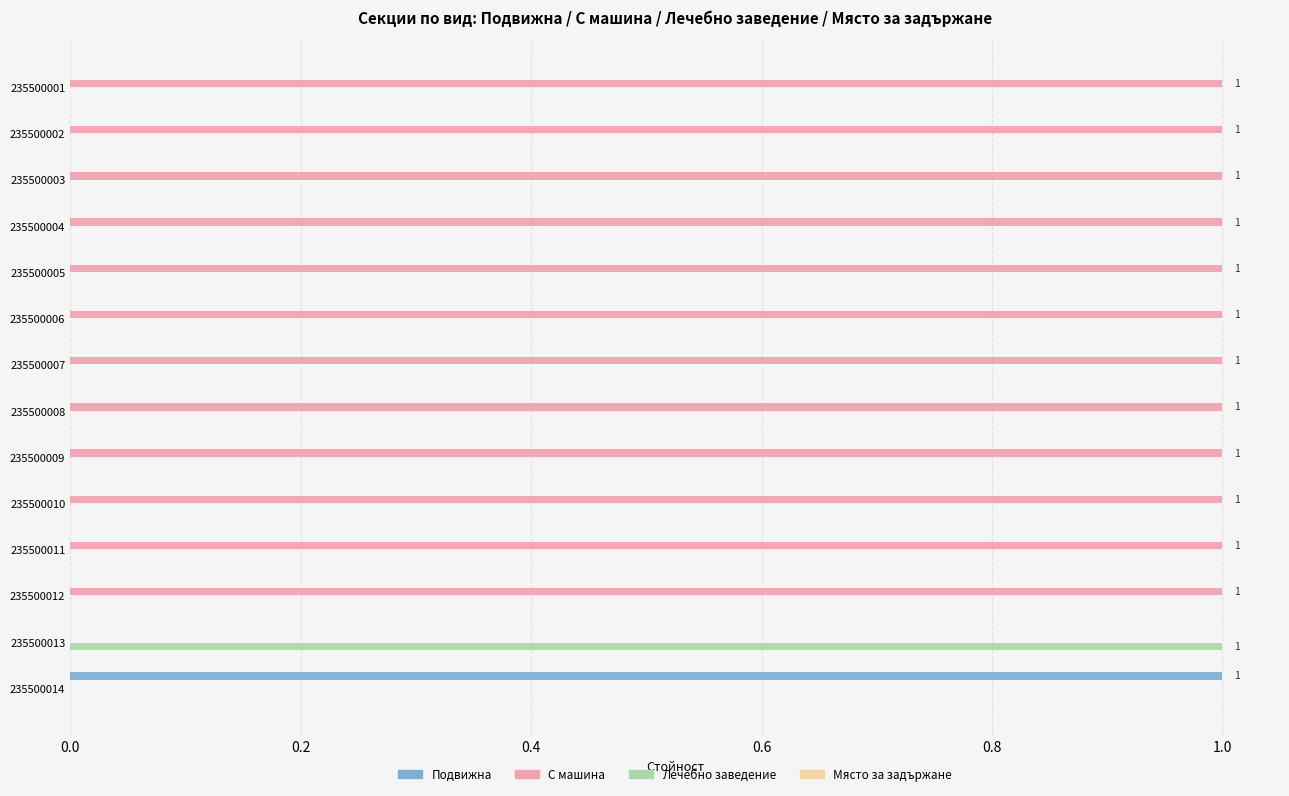

Is the value of Подвижна at 235500004 greater than the value of С машина at 235500005?

No